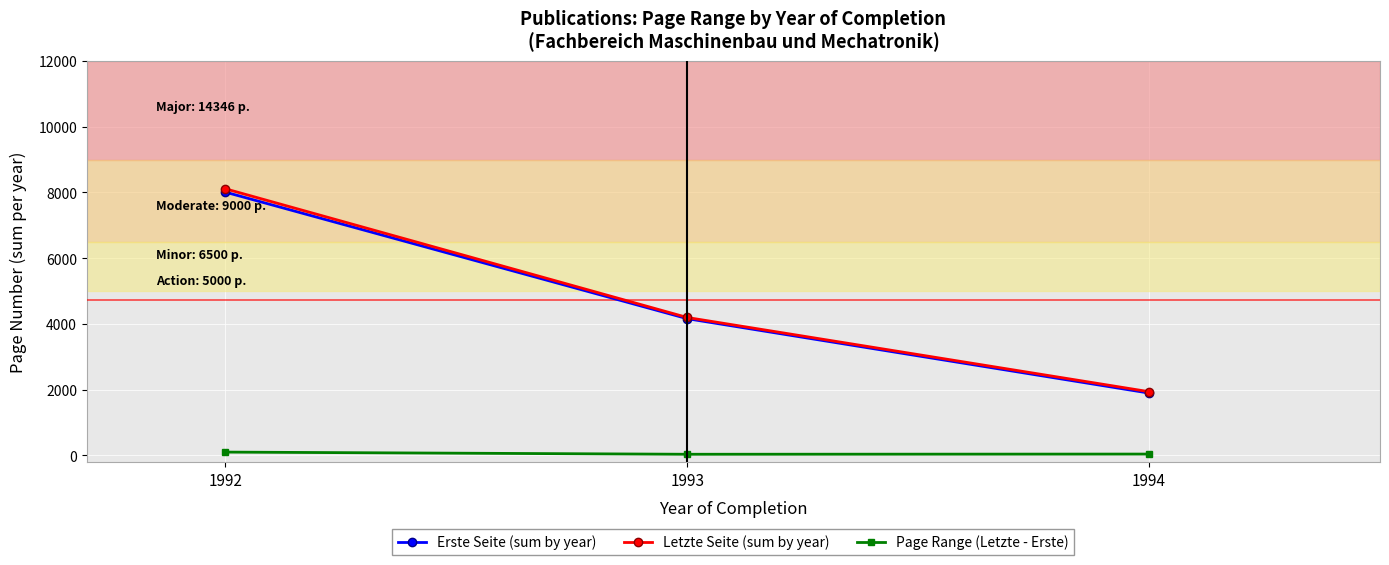

At which label is Letzte Seite (sum by year) closest to 5025?

1993